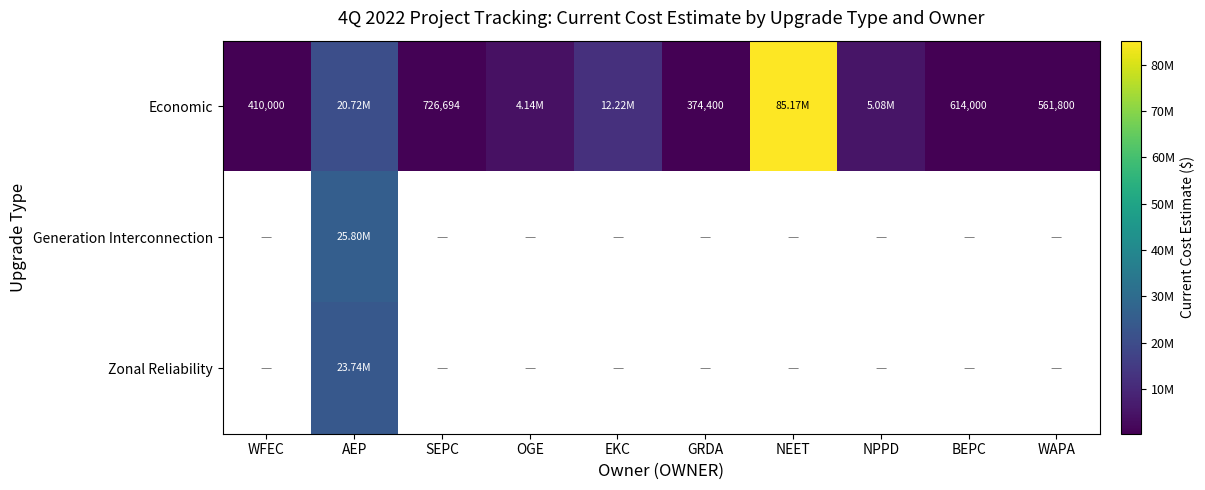

At how many categories does at least one series exceed 31989983?

1